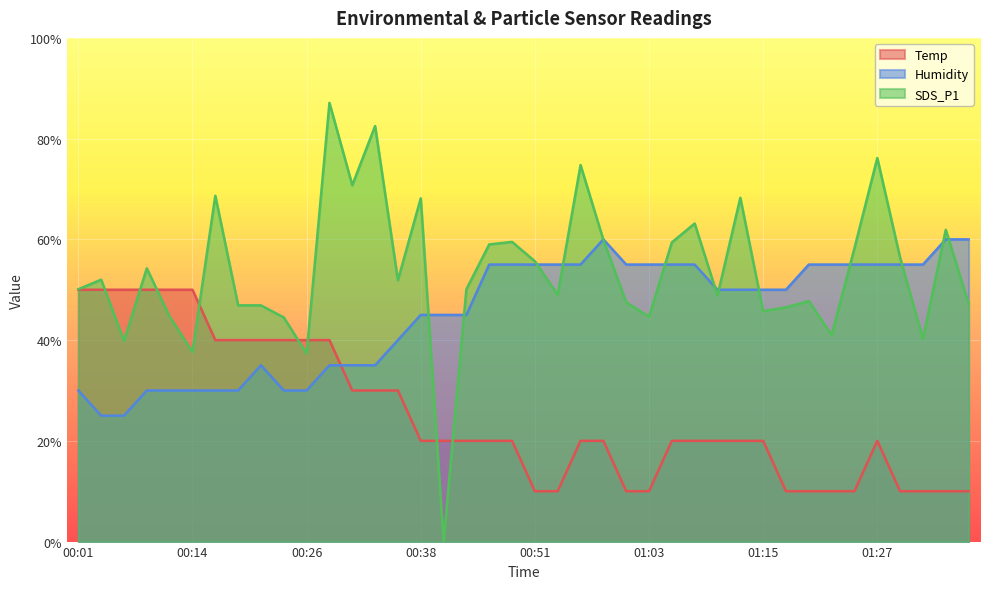

List the labels in order of Temp value, smallest first.

00:51, 00:53, 01:00, 01:03, 01:17, 01:20, 01:22, 01:25, 01:29, 01:32, 01:34, 01:37, 00:38, 00:41, 00:43, 00:46, 00:48, 00:55, 00:58, 01:05, 01:08, 01:10, 01:12, 01:15, 01:27, 00:31, 00:33, 00:36, 00:16, 00:19, 00:21, 00:23, 00:26, 00:28, 00:01, 00:04, 00:06, 00:09, 00:11, 00:14